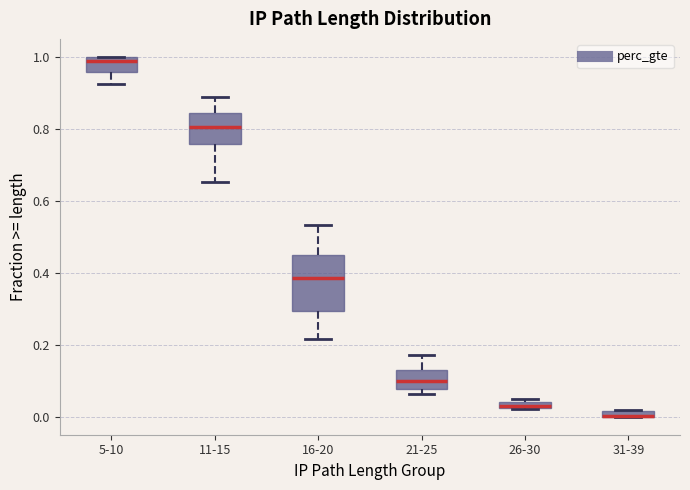

Where does the median line of the box for 11-15 sit on the y-axis? The values are not printed on the chart, so give them approximately, as read against the axis.

0.80